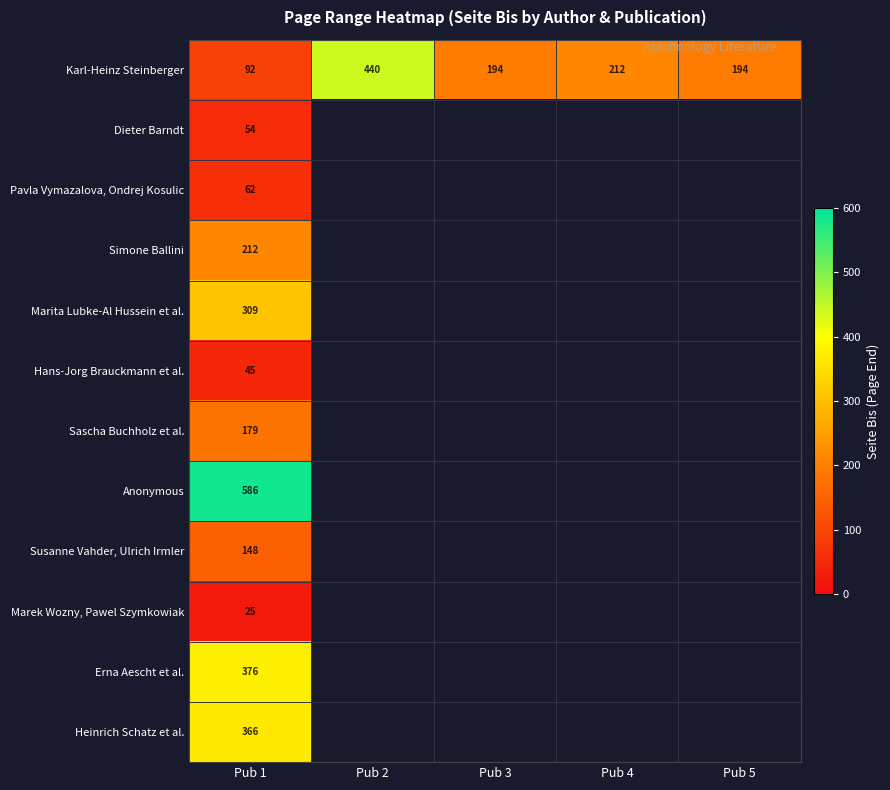

Is it true that Sascha Buchholz et al. equals 179 at Pub 1?

True